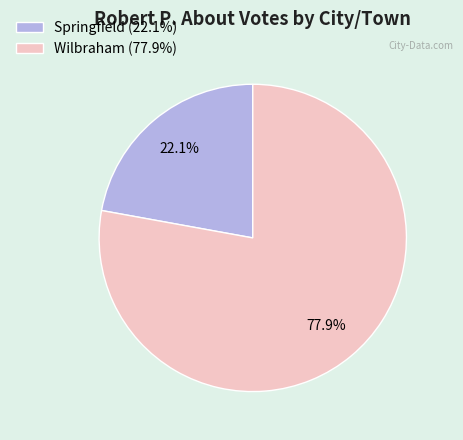

Does Springfield account for over 50% of the chart?

No